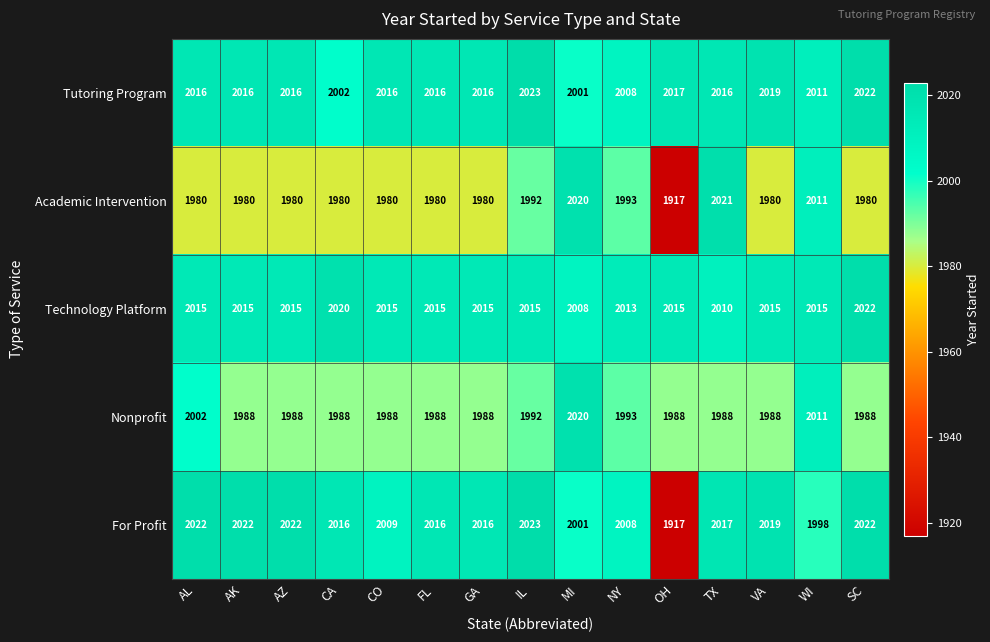

Which series has the largest total across all categories?

Technology Platform